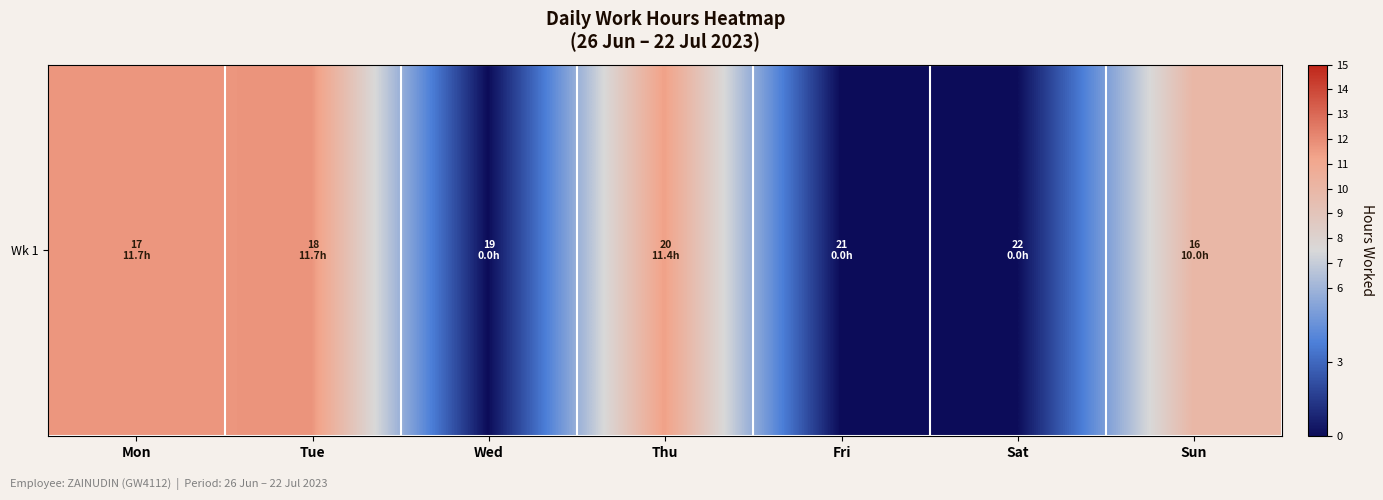

Rank the categories by value from lowest to highest.

Wed, Fri, Sat, Sun, Thu, Mon, Tue